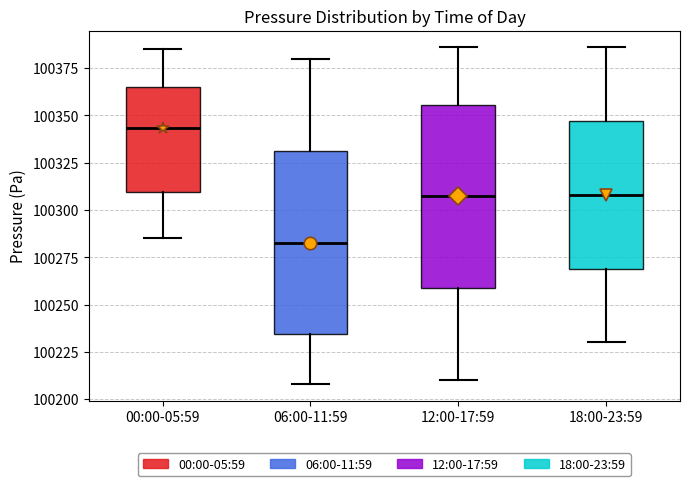

Which box's median line is the highest?

00:00-05:59